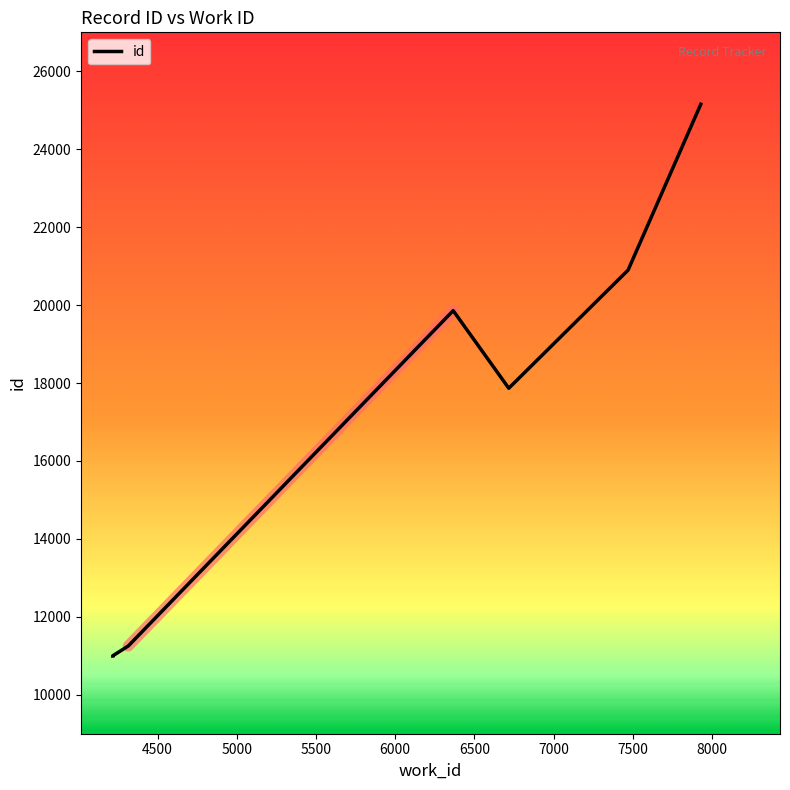

How many lines are shown in the chart?

1